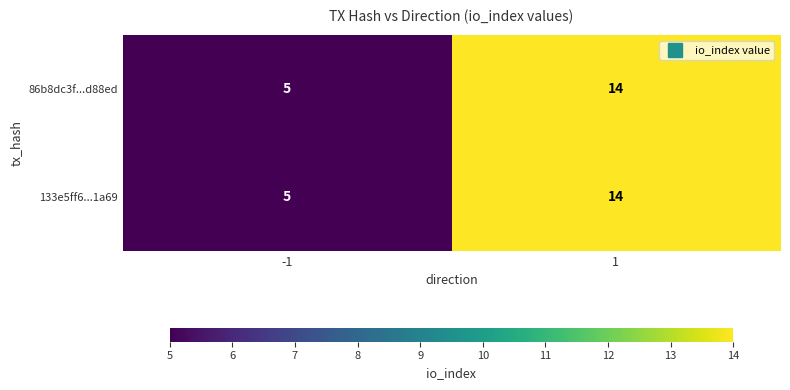

Rank the categories by 133e5ff6...1a69 value from lowest to highest.

-1, 1